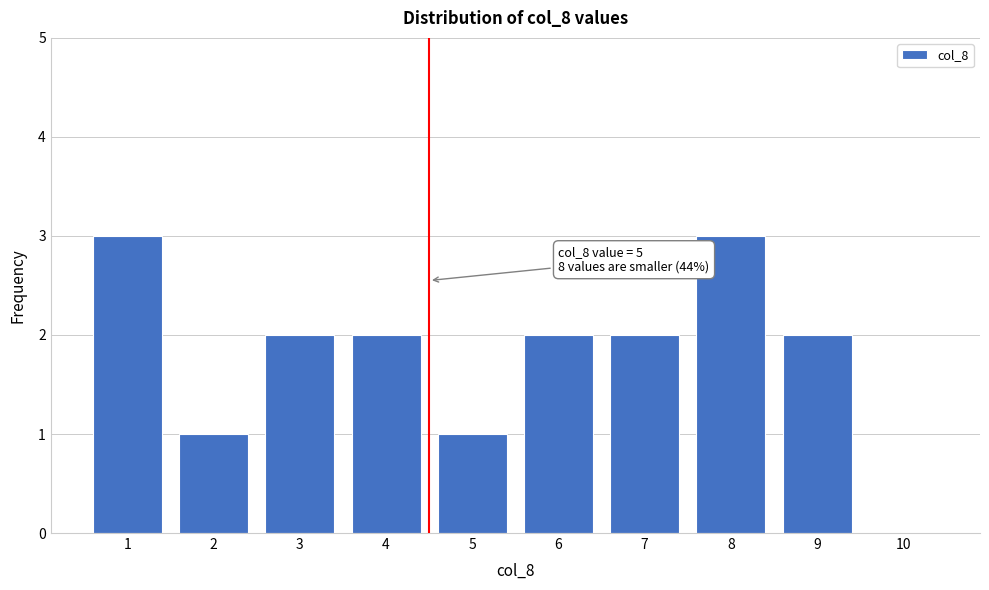

Reading left to right, what are all the values shown in this chart?

1=3	2=1	3=2	4=2	5=1	6=2	7=2	8=3	9=2	10=0